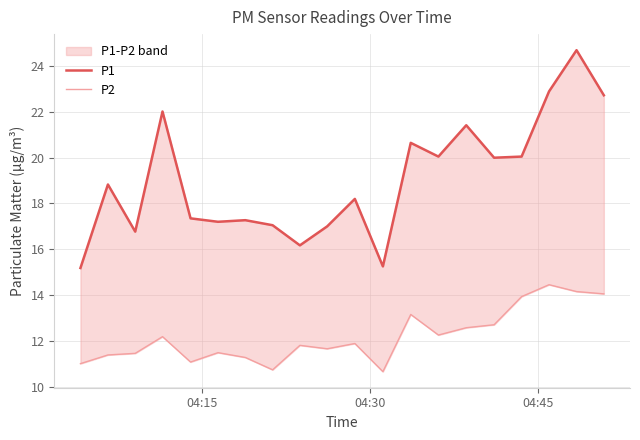

In P1, how many points are lower than both neighbors (excluding endpoints)?

6